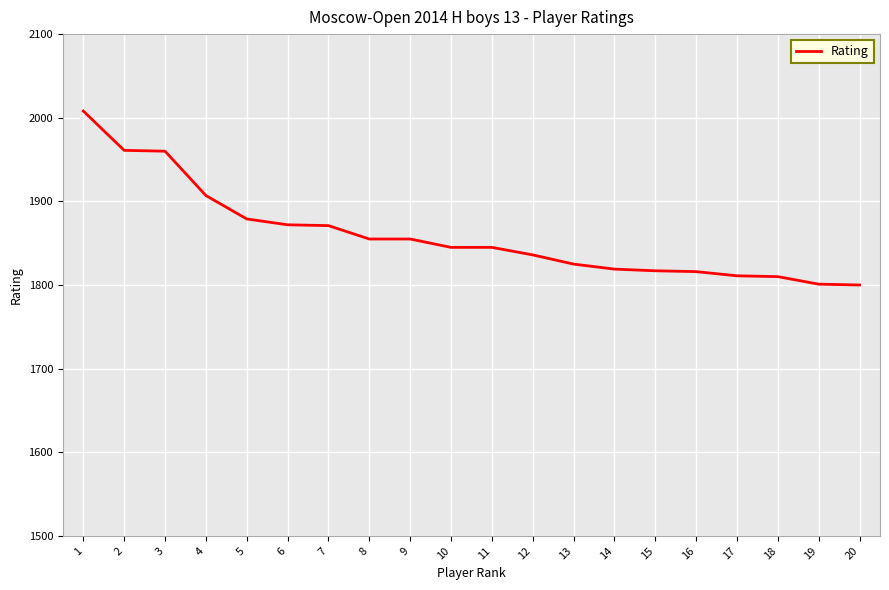

Approximately how many times larger is the value at 16 compared to 19?

1.0